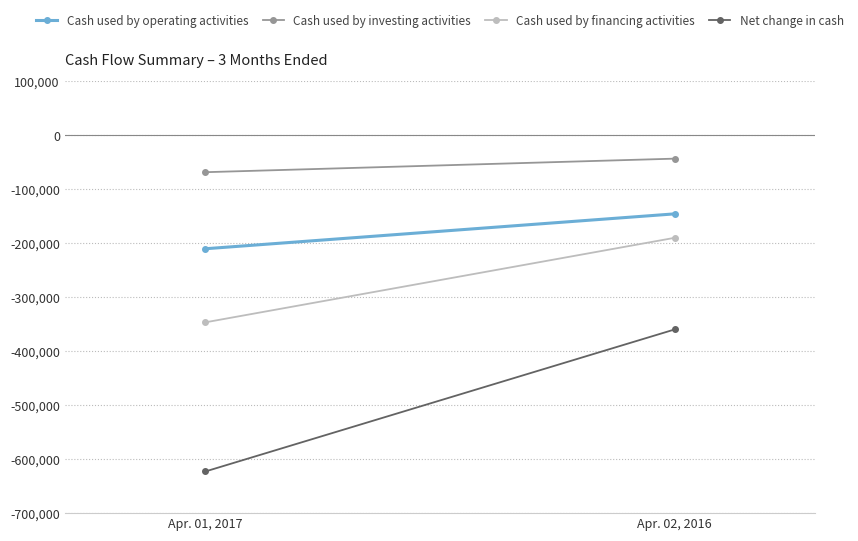

What is the average value of the Net change in cash series?

-491249